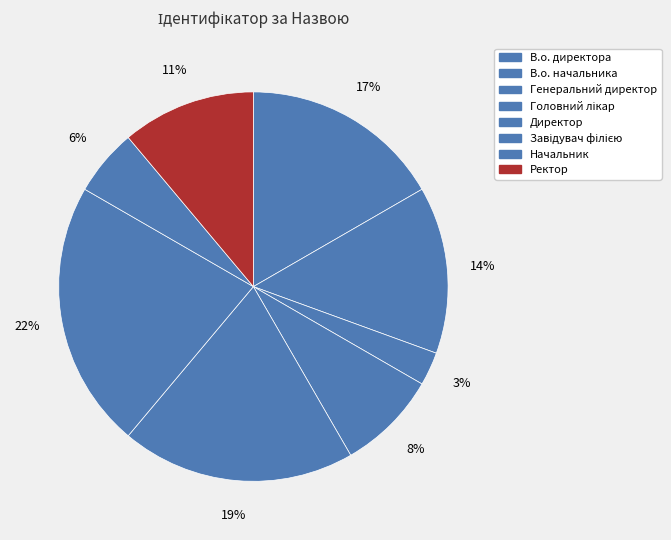

Count the number of slices in the pie.

8